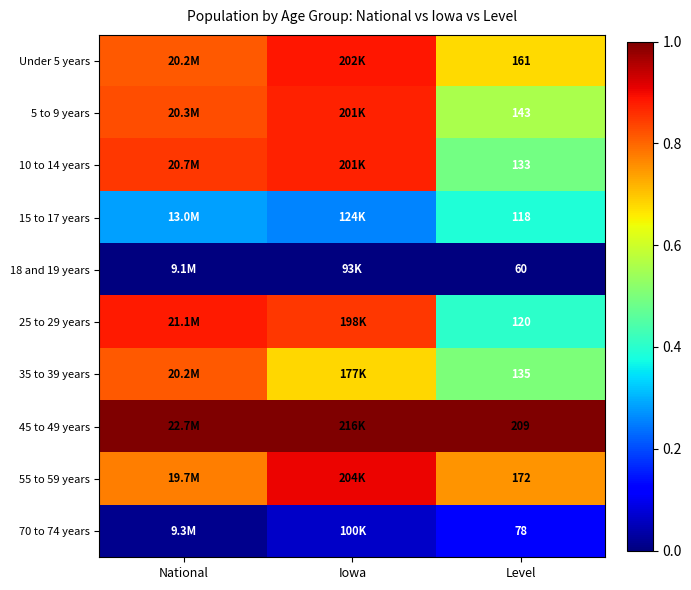

Is the value of 70 to 74 years at Level greater than the value of 10 to 14 years at Level?

No